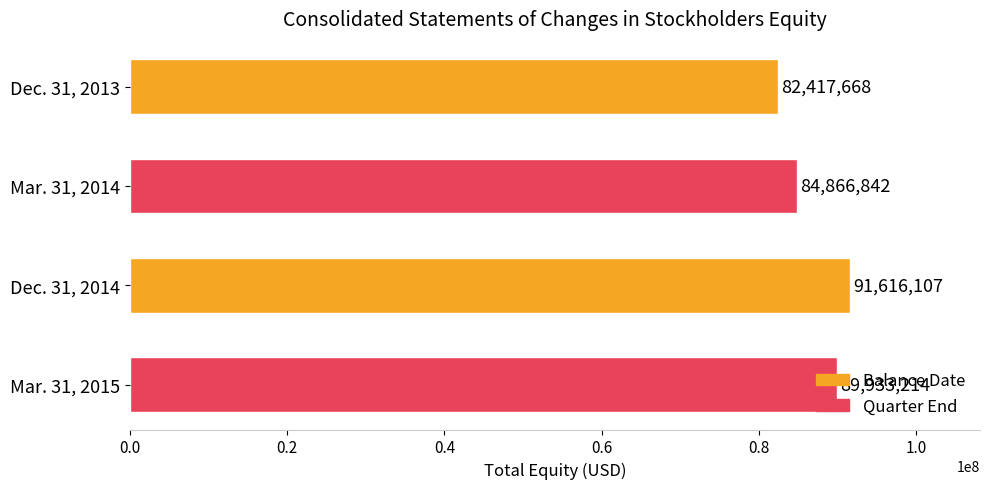

What is the change in value from Mar. 31, 2014 to Dec. 31, 2014?

+6749265